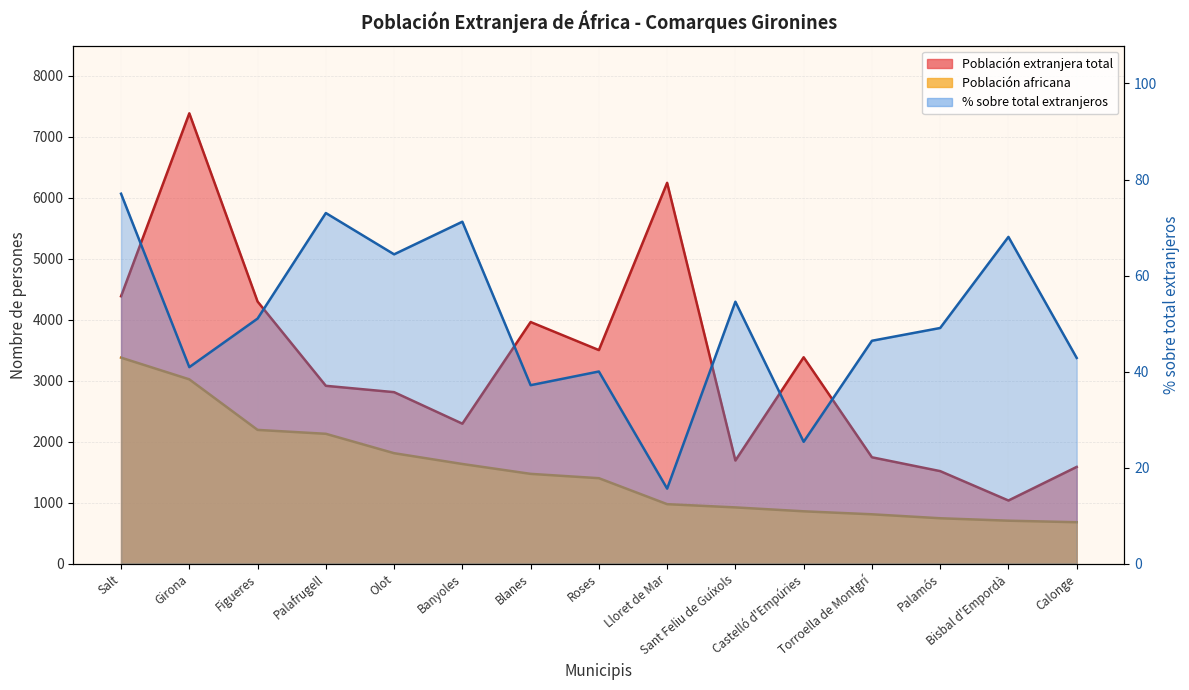

True or false: Población extranjera total and % sobre total extranjeros intersect in this chart.

False